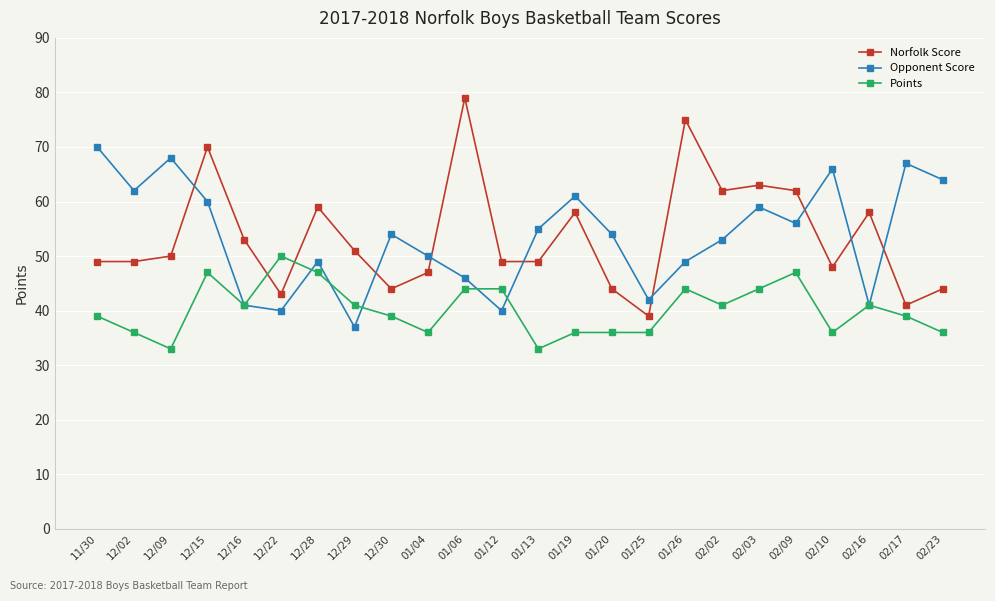

What is the maximum value shown in the chart?

79